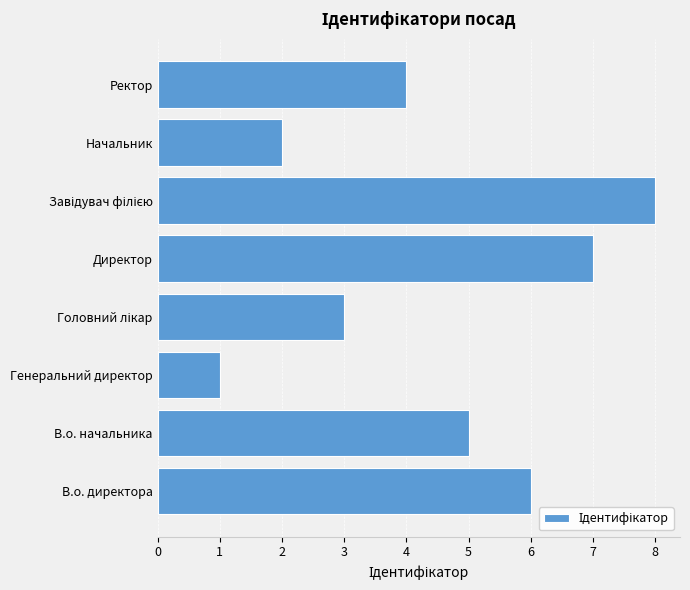

True or false: the data shows 2 at Начальник.

True